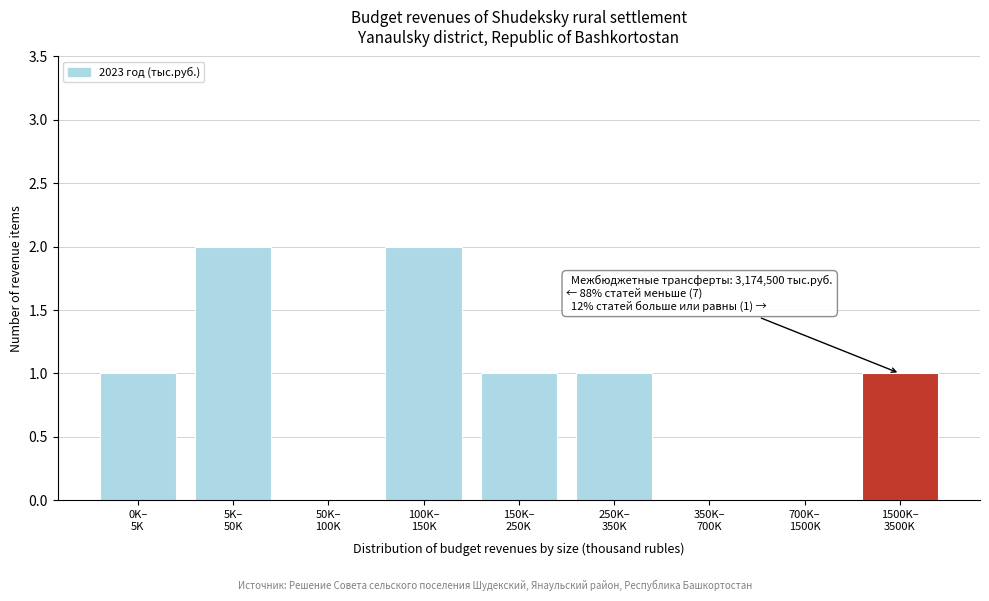

What is the sum of all values?

8